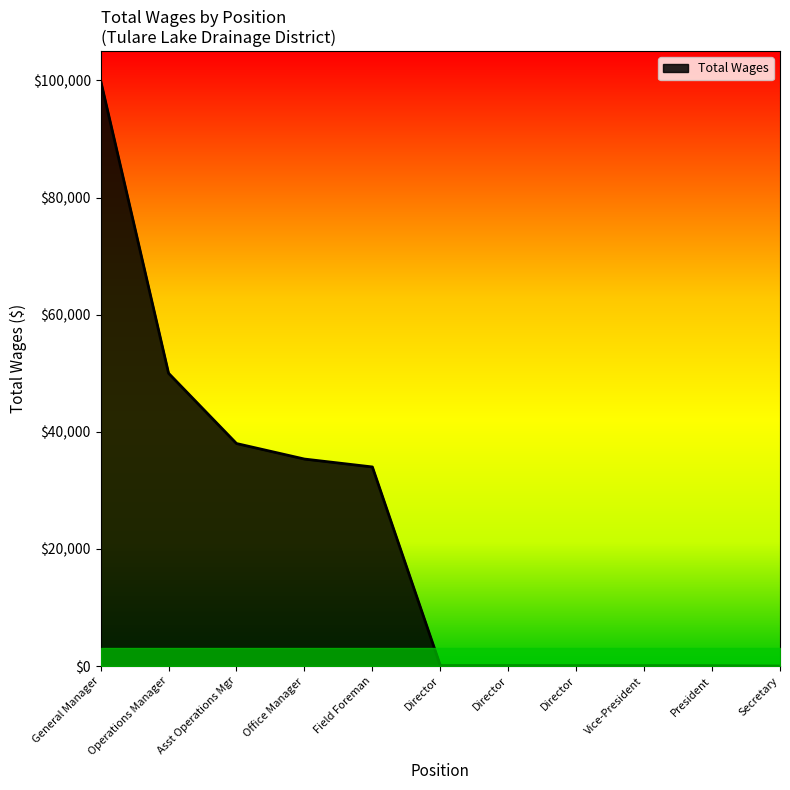

How many lines are shown in the chart?

1